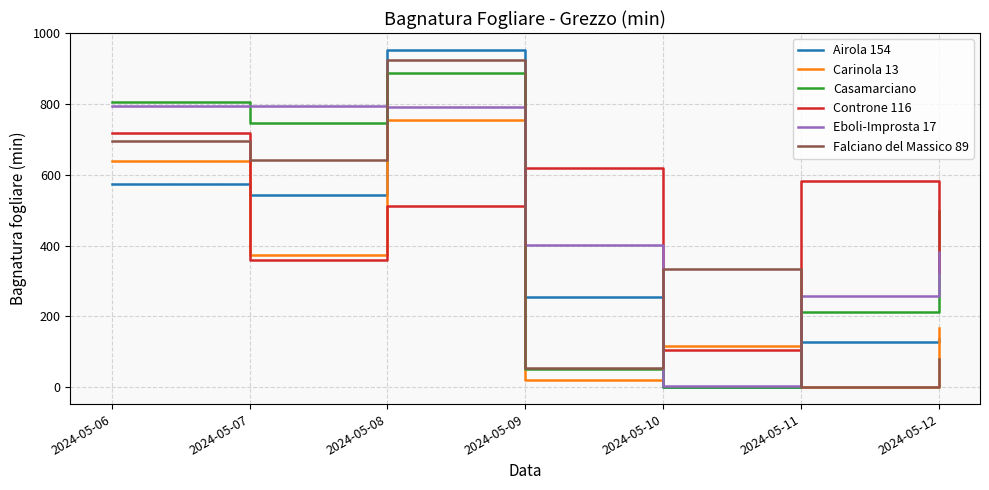

Which category has the lowest value in the Eboli-Improsta 17 series?

2024-05-10